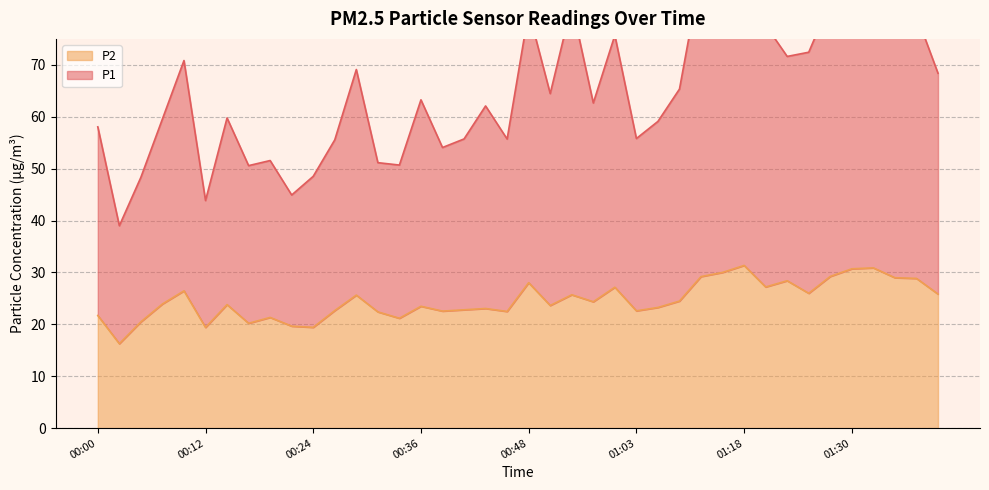

True or false: P1 and P2 cross at least once.

False